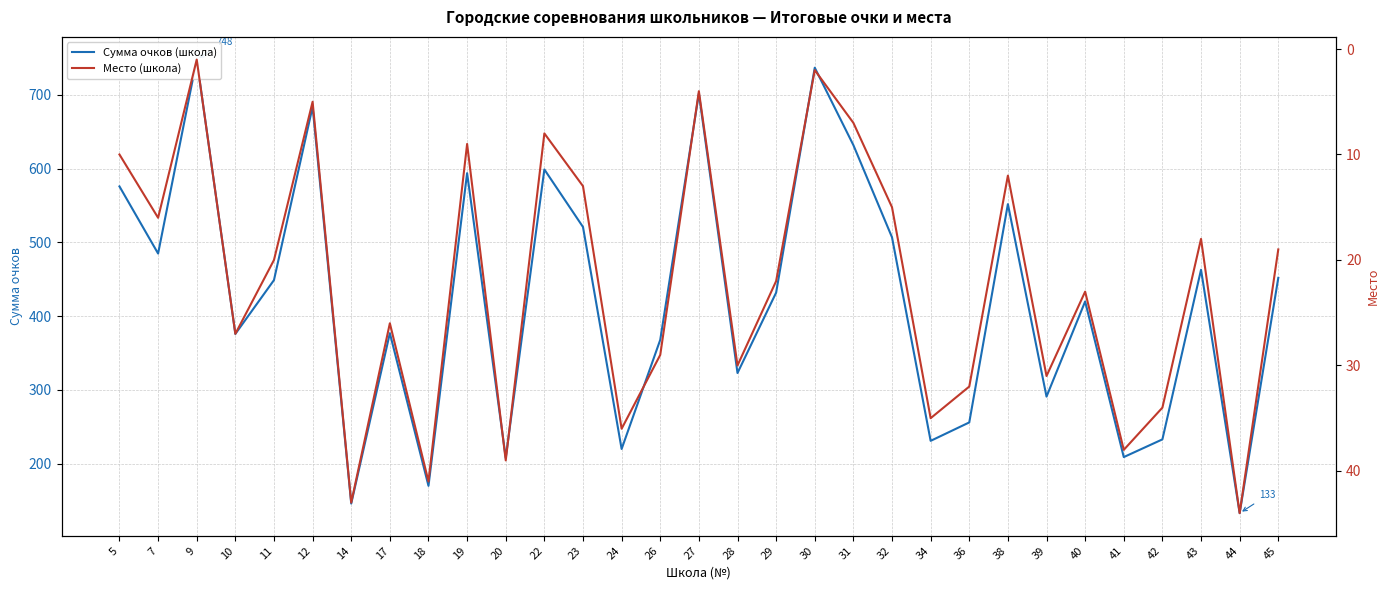

Which label corresponds to the largest value in the chart?

9